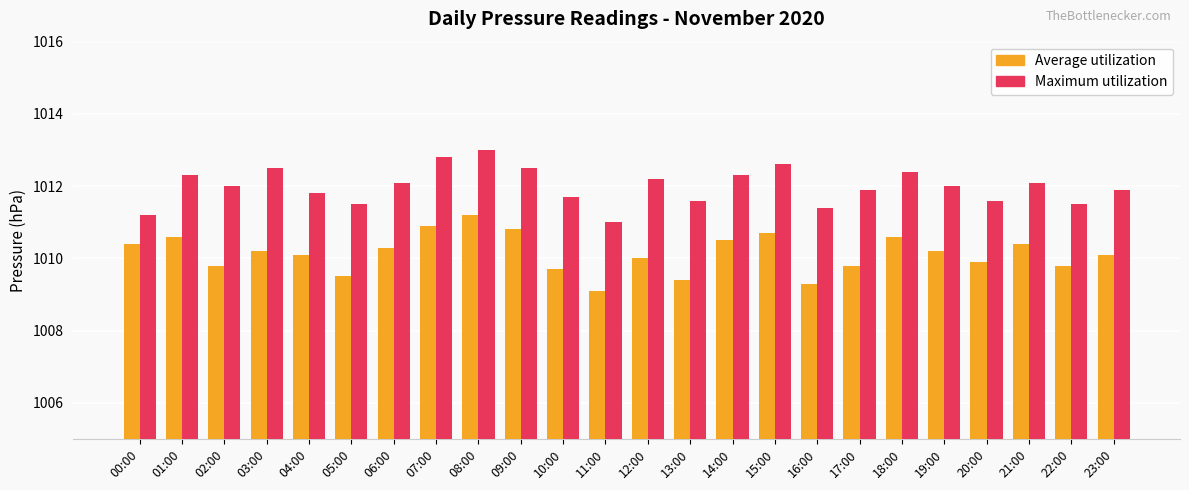

Reading left to right, what are all the values shown in this chart?

Average utilization: 1010.4	1010.6	1009.8	1010.2	1010.1	1009.5	1010.3	1010.9	1011.2	1010.8	1009.7	1009.1	1010.0	1009.4	1010.5	1010.7	1009.3	1009.8	1010.6	1010.2	1009.9	1010.4	1009.8	1010.1
Maximum utilization: 1011.2	1012.3	1012.0	1012.5	1011.8	1011.5	1012.1	1012.8	1013.0	1012.5	1011.7	1011.0	1012.2	1011.6	1012.3	1012.6	1011.4	1011.9	1012.4	1012.0	1011.6	1012.1	1011.5	1011.9